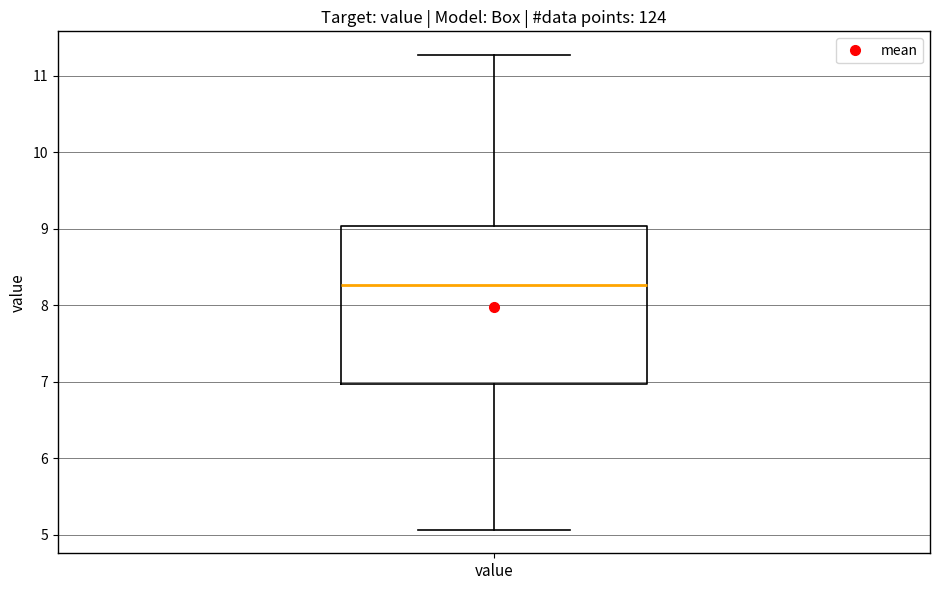

Transcribe this box plot: give where the median line is, the range the box spans, and where the two whiskers end, as read against the y-axis. The values are not printed on the chart, so give them approximately, as read against the axis.

median 8.3, box 7.0 to 9.0, whiskers 5.1 to 11.3